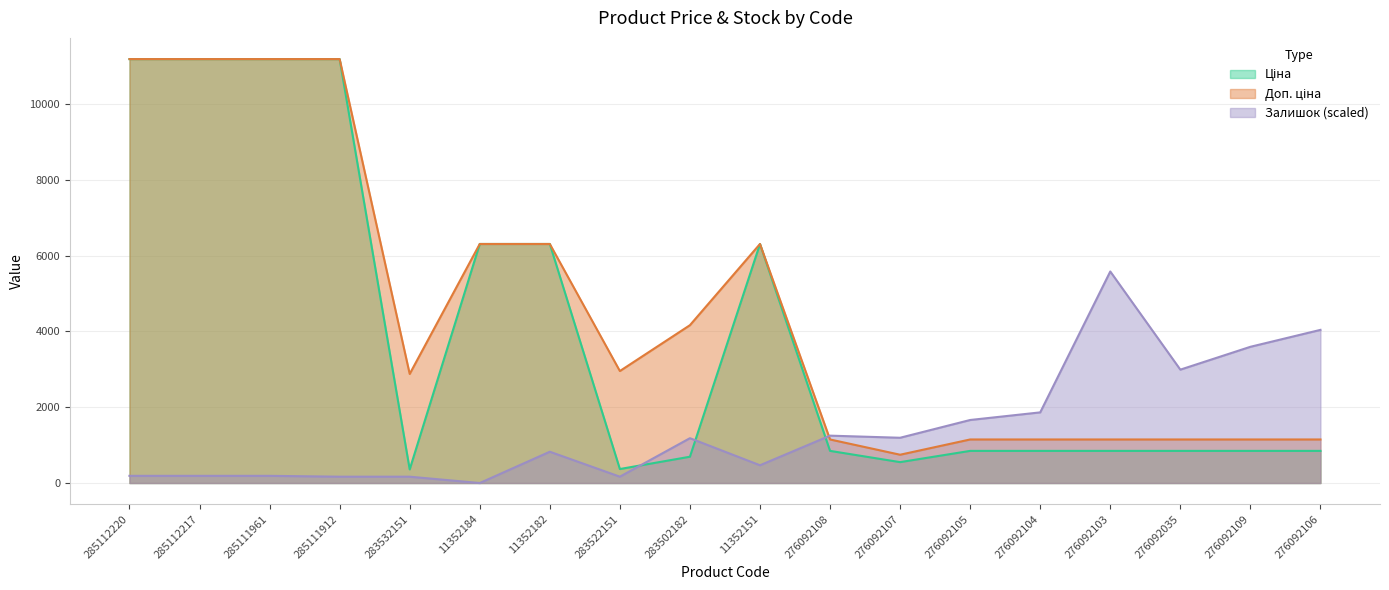

Reading left to right, list all the values displayed in this chart.

Ціна: 285112220=11188.2	285112217=11188.2	285111961=11188.2	285111912=11188.2	283532151=359.9	11352184=6308.8	11352182=6308.8	283522151=369.5	283502182=694.3	11352151=6308.8	276092108=848.4	276092107=551.5	276092105=848.4	276092104=848.4	276092103=848.4	276092035=848.4	276092109=848.4	276092106=848.4
Доп. ціна: 285112220=11188.2	285112217=11188.2	285111961=11188.2	285111912=11188.2	283532151=2878.8	11352184=6308.8	11352182=6308.8	283522151=2955.8	283502182=4165.6	11352151=6308.8	276092108=1149.7	276092107=747.0	276092105=1149.7	276092104=1149.7	276092103=1149.7	276092035=1149.7	276092109=1149.7	276092106=1149.7
Залишок: 285112220=189.8	285112217=189.8	285111961=189.8	285111912=167.5	283532151=167.5	11352184=0.0	11352182=826.3	283522151=167.5	283502182=1183.6	11352151=469.0	276092108=1250.6	276092107=1194.7	276092105=1663.7	276092104=1864.7	276092103=5582.9	276092035=2992.4	276092109=3595.4	276092106=4042.0